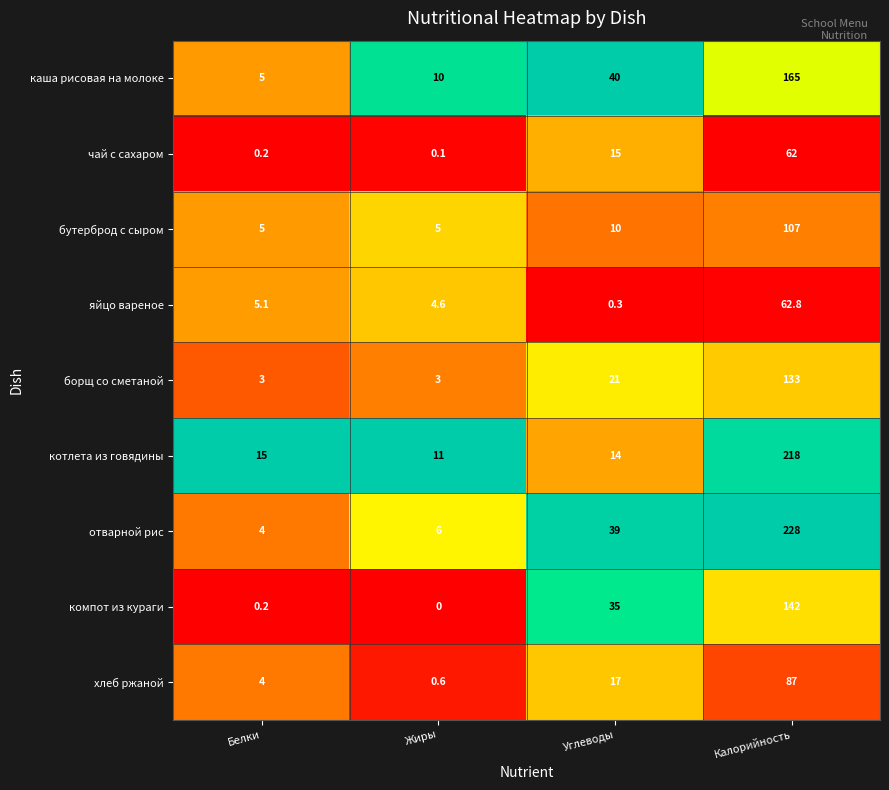

What is the approximate value of котлета из говядины at Калорийность?

218.0